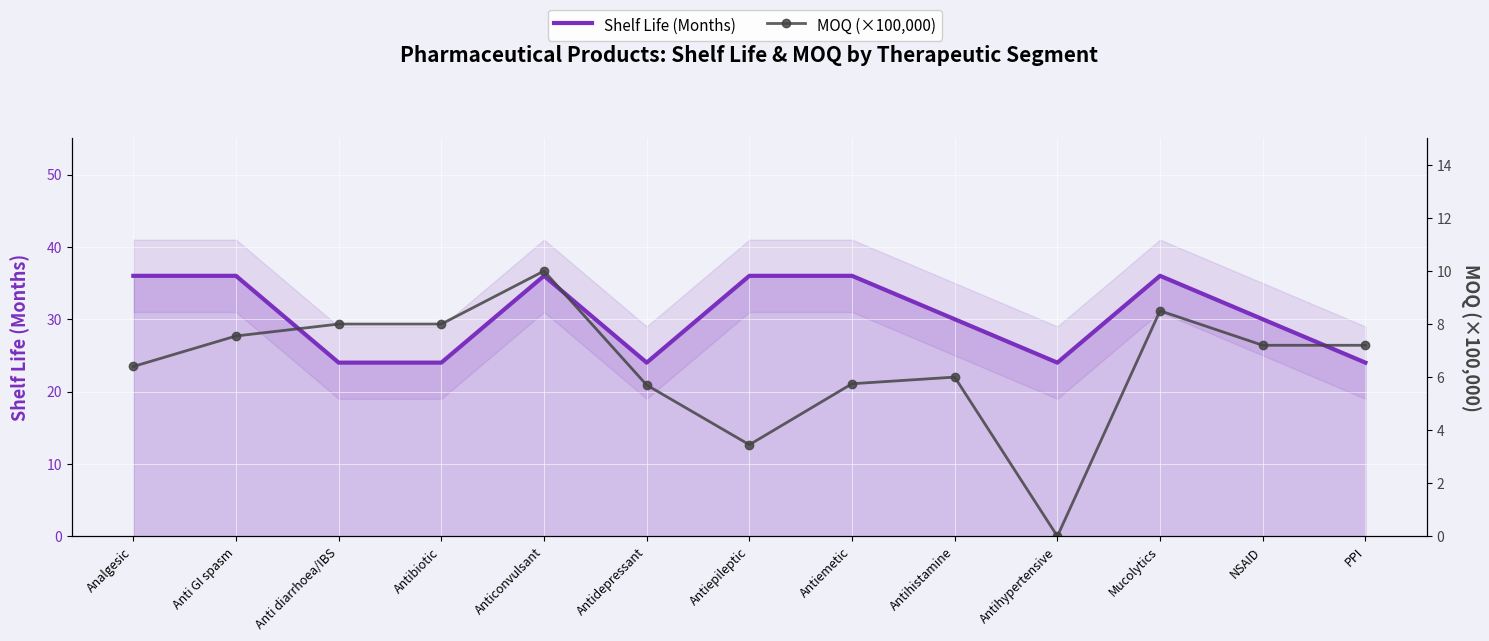

What is the average value of the Shelf Life (Months) series?

30.5